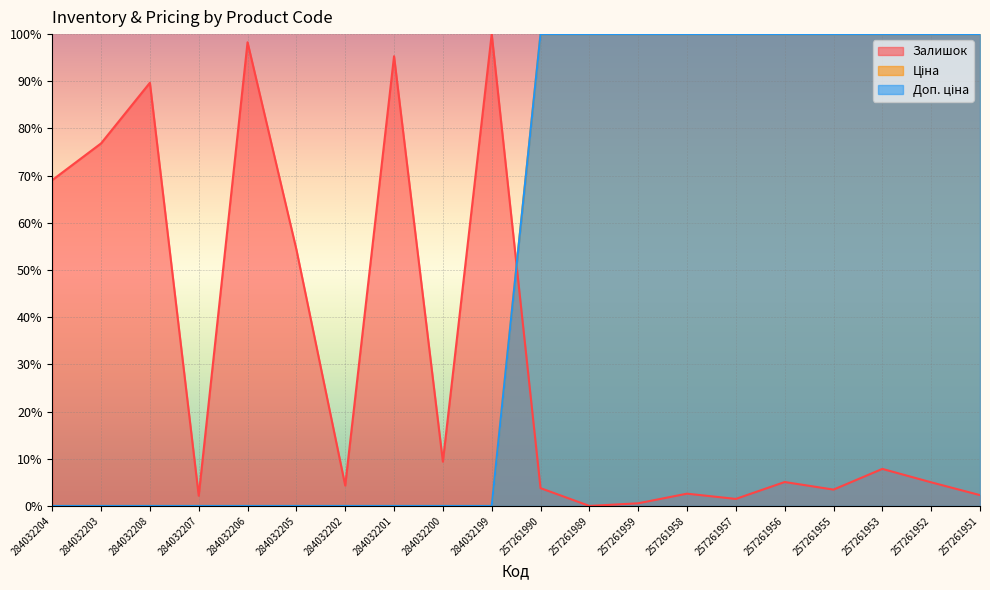

What is the difference between the Доп. ціна values at 257261956 and 284032207?

100.0